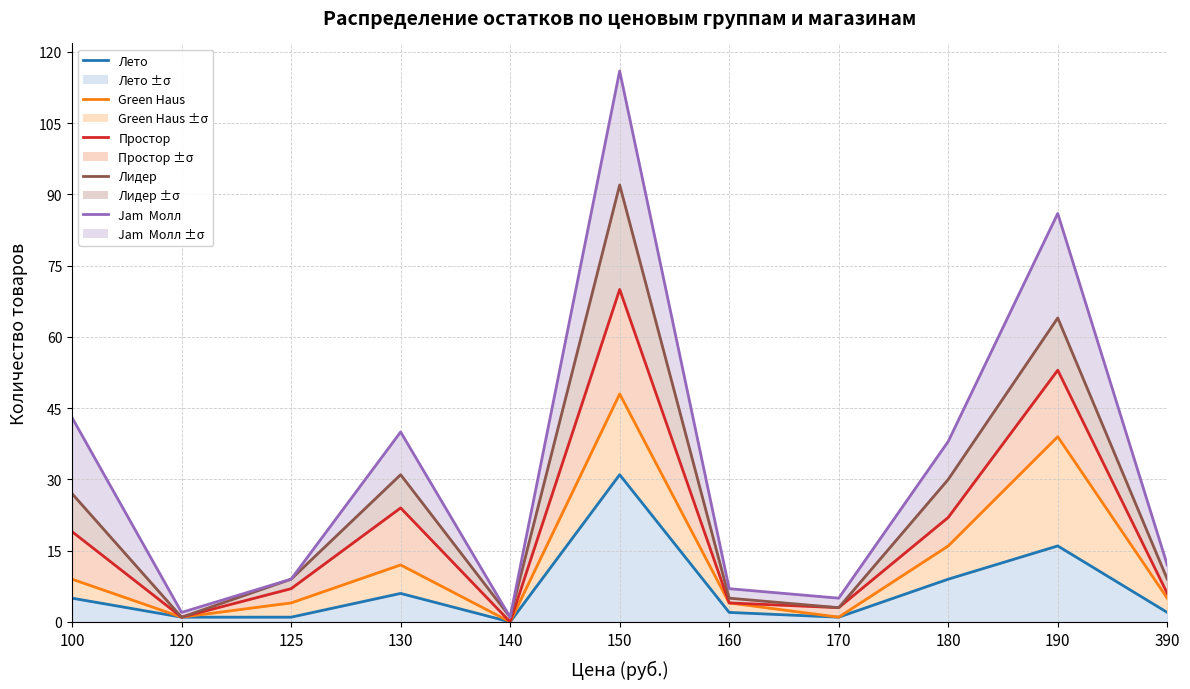

What is the average value of the Green Haus series?

13